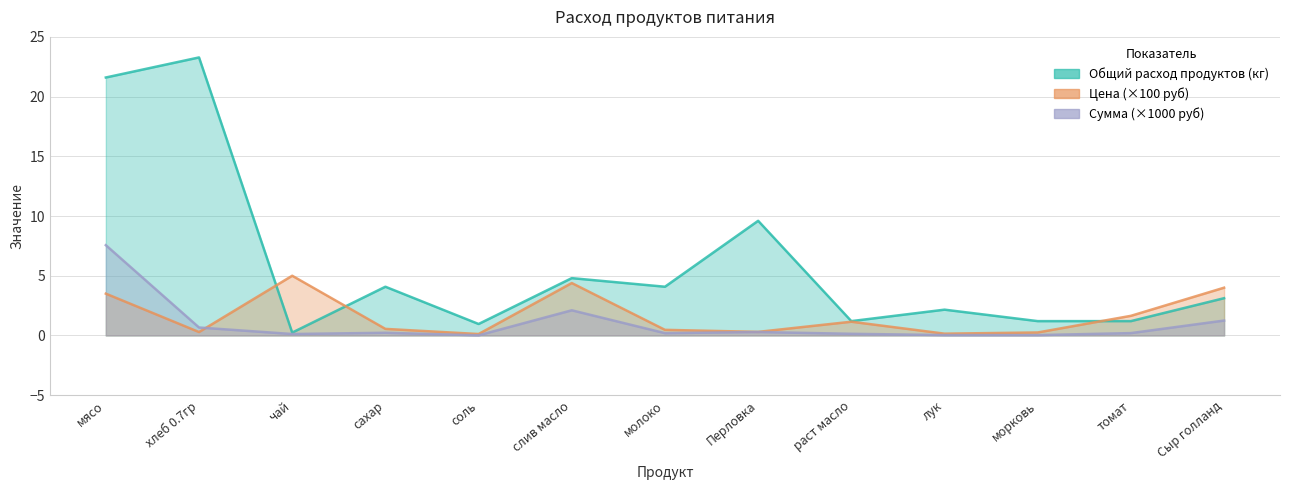

Rank the series by their maximum value, from lowest to highest.

Цена (руб), Сумма (руб), Общий расход продуктов (кг)